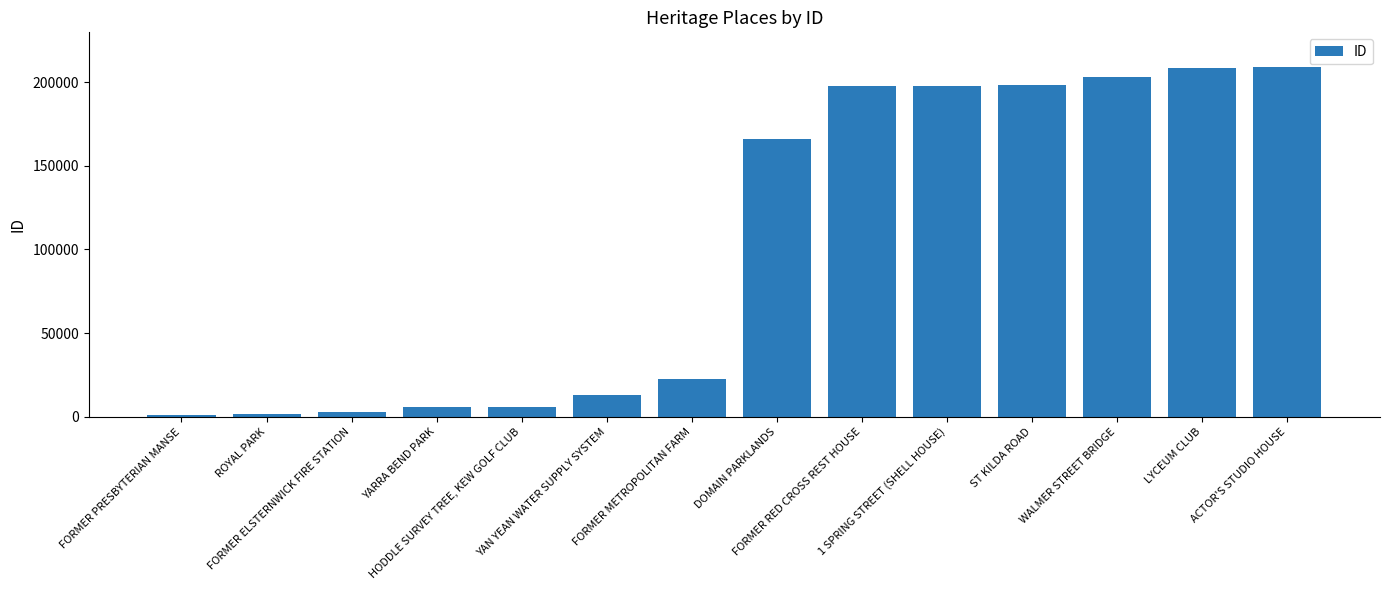

List the labels in order of value, smallest first.

FORMER PRESBYTERIAN MANSE, ROYAL PARK, FORMER ELSTERNWICK FIRE STATION, YARRA BEND PARK, HODDLE SURVEY TREE, KEW GOLF CLUB, YAN YEAN WATER SUPPLY SYSTEM, FORMER METROPOLITAN FARM, DOMAIN PARKLANDS, FORMER RED CROSS REST HOUSE, 1 SPRING STREET (SHELL HOUSE), ST KILDA ROAD, WALMER STREET BRIDGE, LYCEUM CLUB, ACTOR'S STUDIO HOUSE